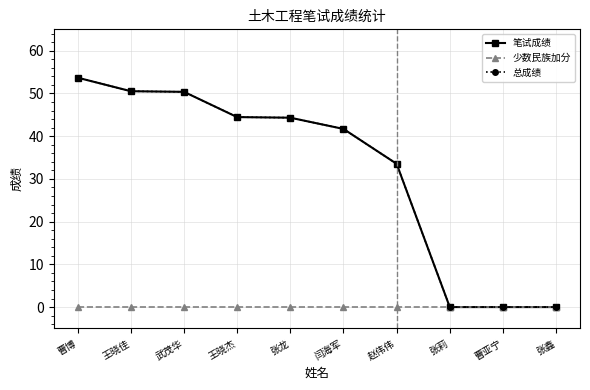

Does the chart have visible grid lines?

Yes